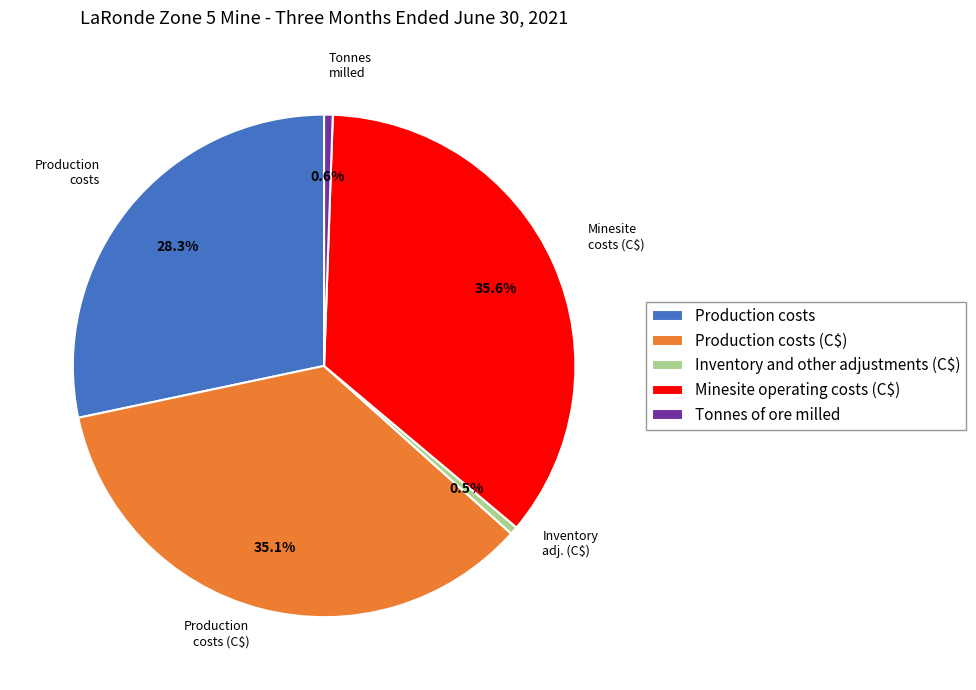

To the nearest percent, what is the difference between the largest and smallest slice percentages?

35%